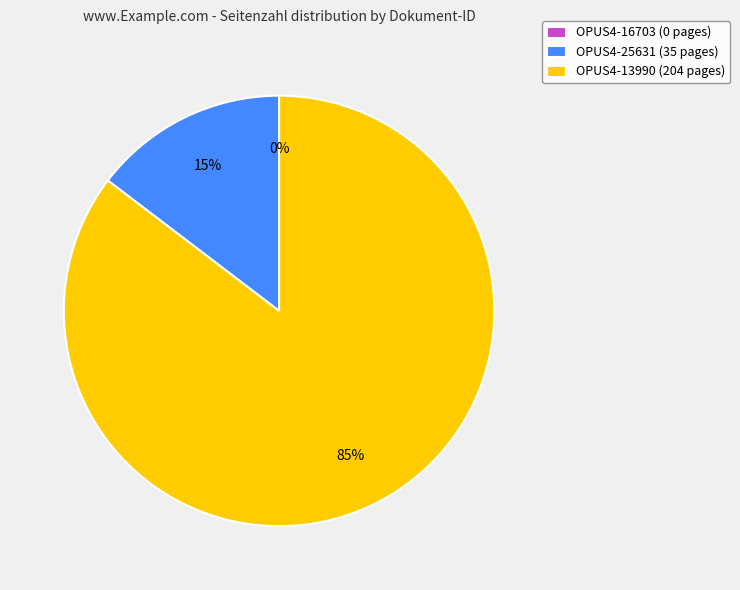

What percentage is NOT represented by OPUS4-13990?

14.6%